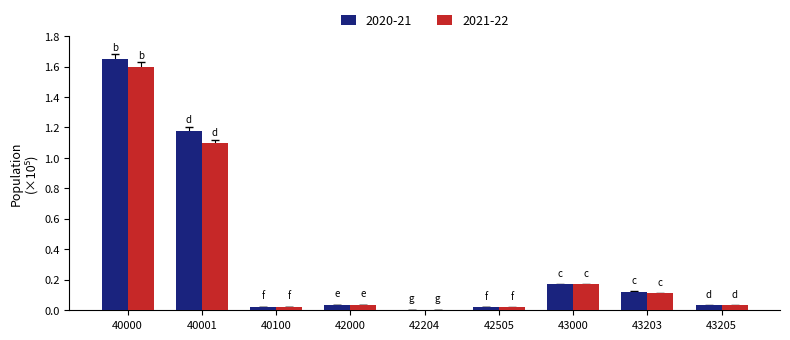

True or false: 2020-21 has a value of 0.1 at 43000.

False